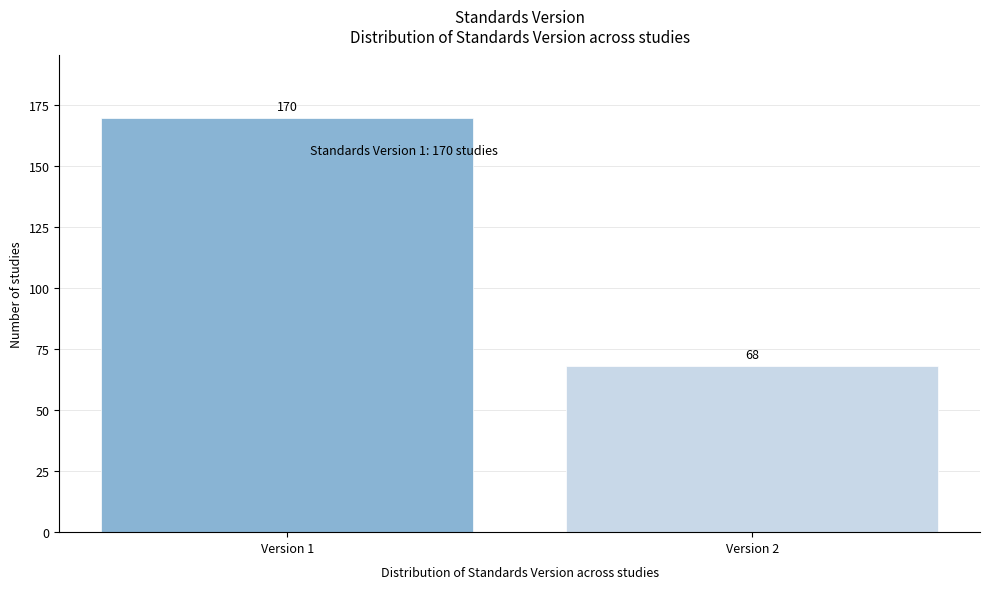

Reading left to right, what are all the values shown in this chart?

170	68